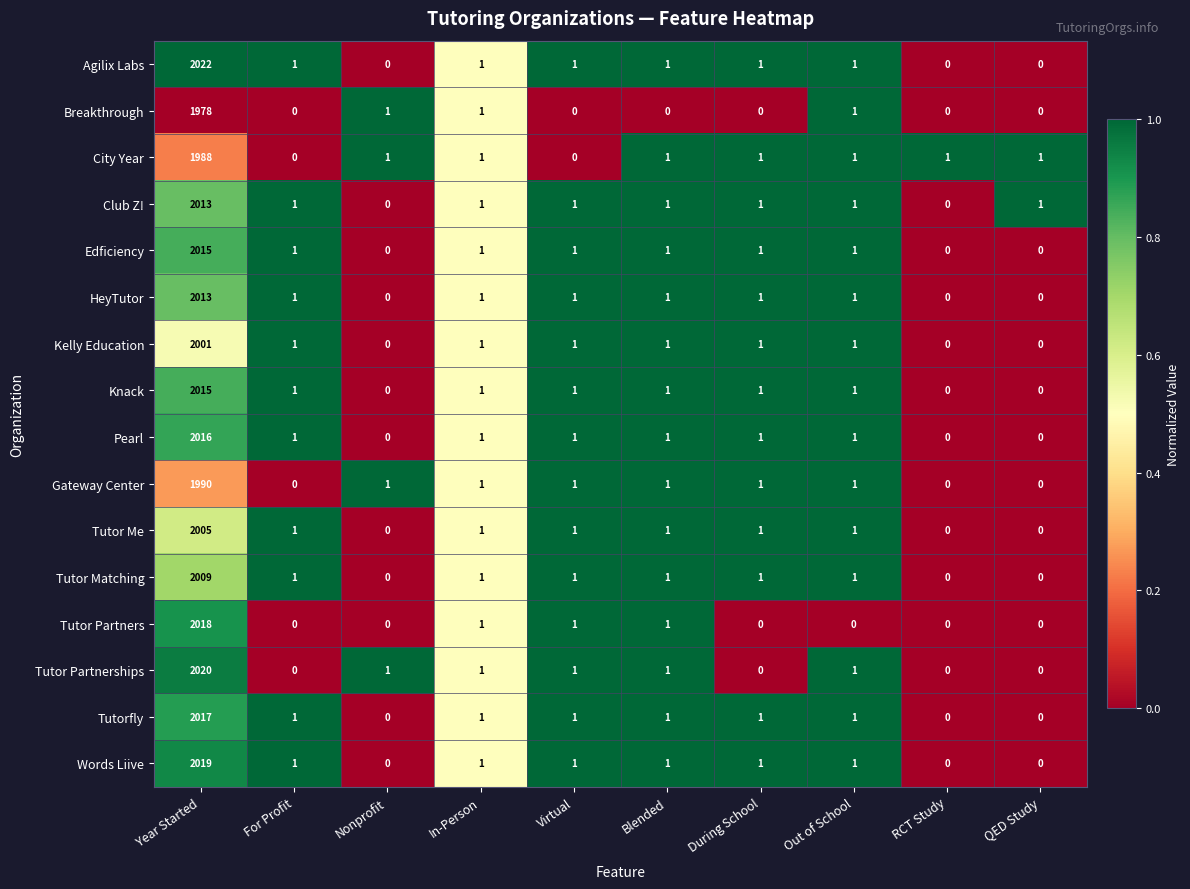

At which label does Tutorfly first exceed 1?

Year Started